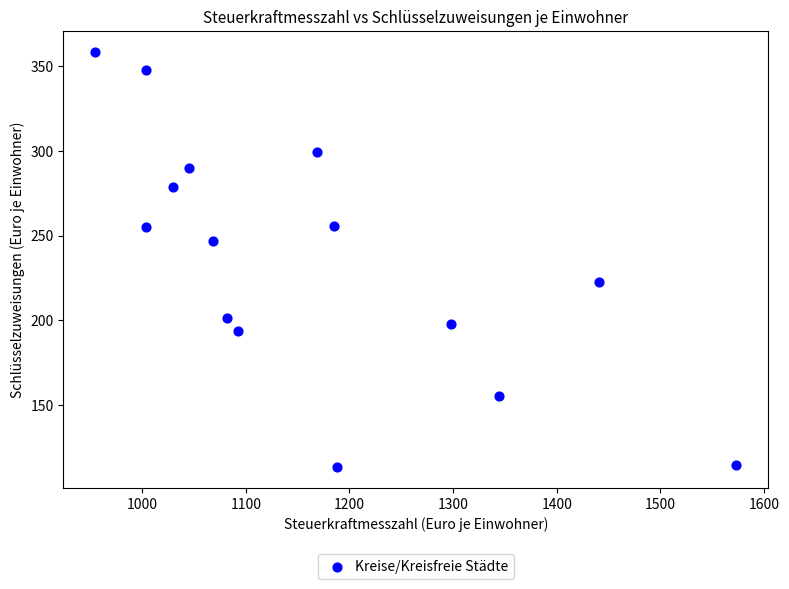

What is the range of X values (max minus min)?

618.3